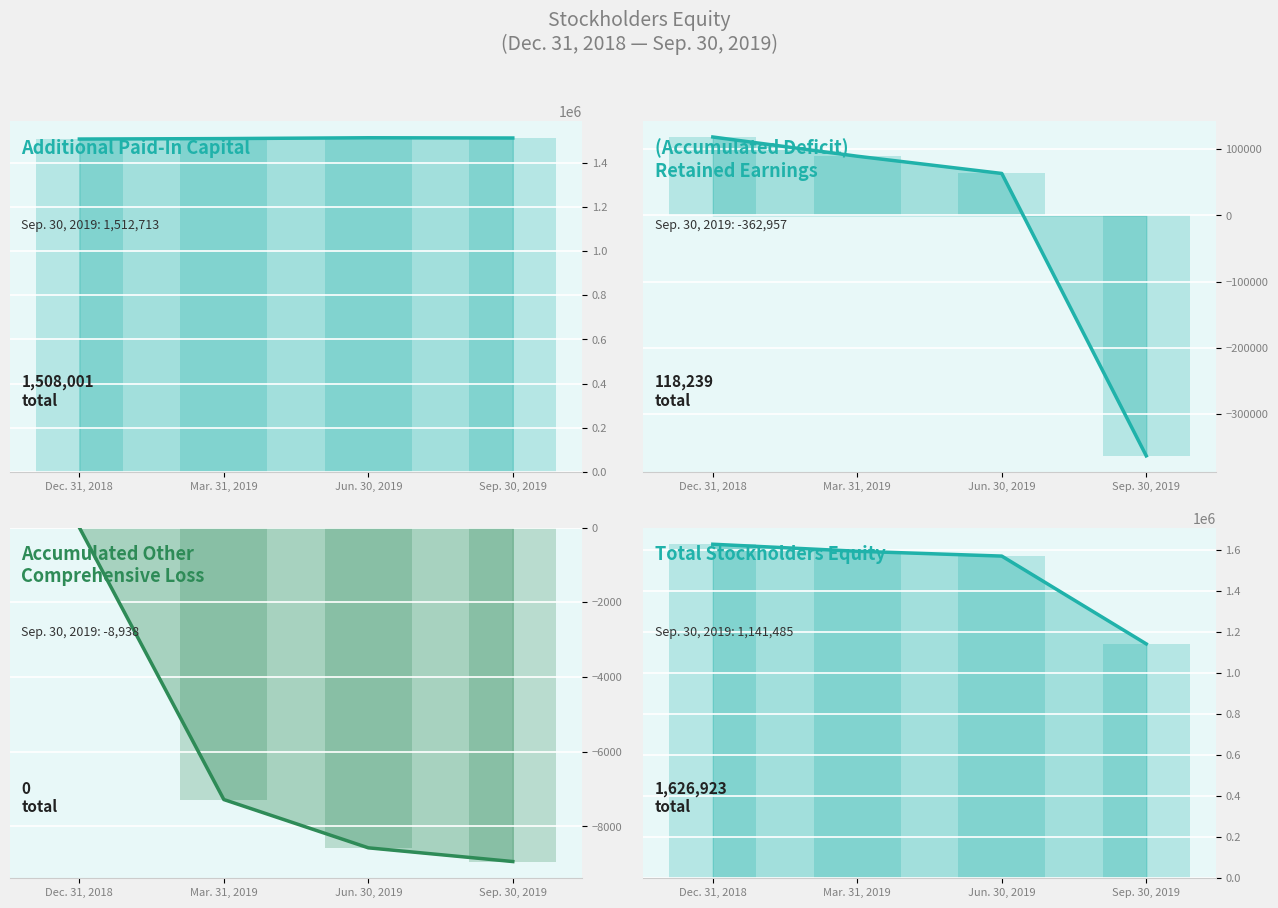

What is the maximum value shown in the chart?

1626923